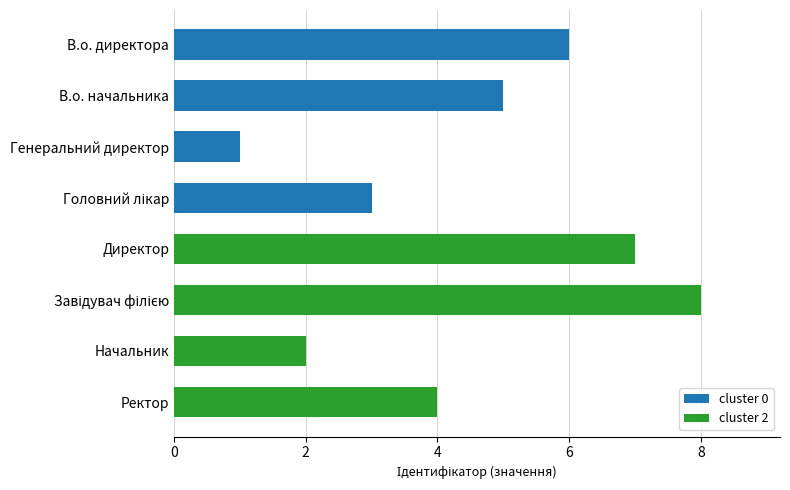

Is it true that cluster 0 equals 6 at В.о. директора?

True